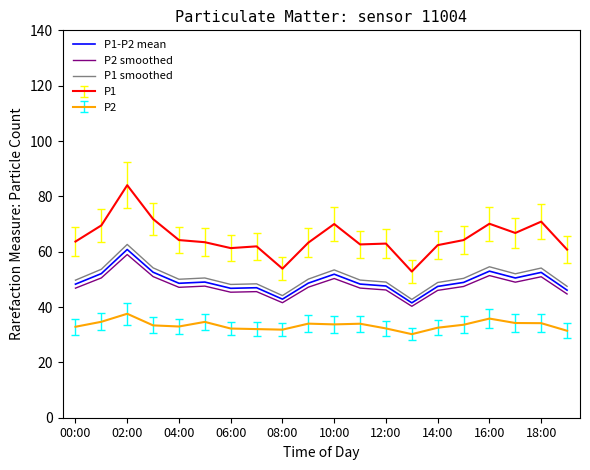

Which series has the widest spread of values?

P1